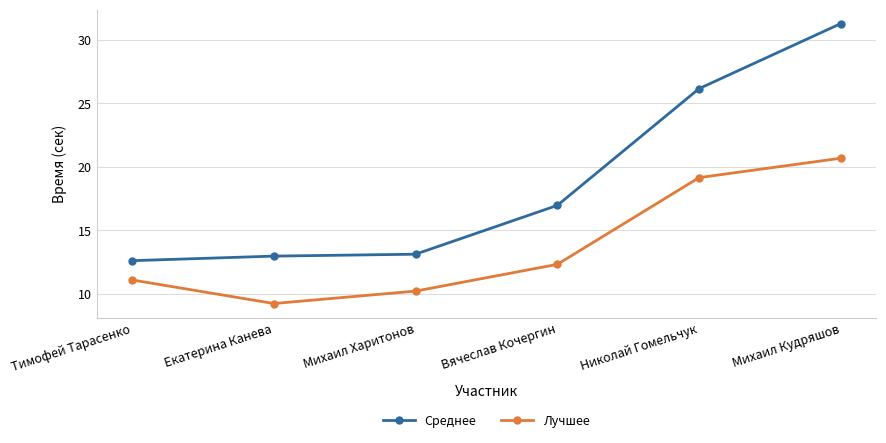

At how many categories does at least one series exceed 27?

1